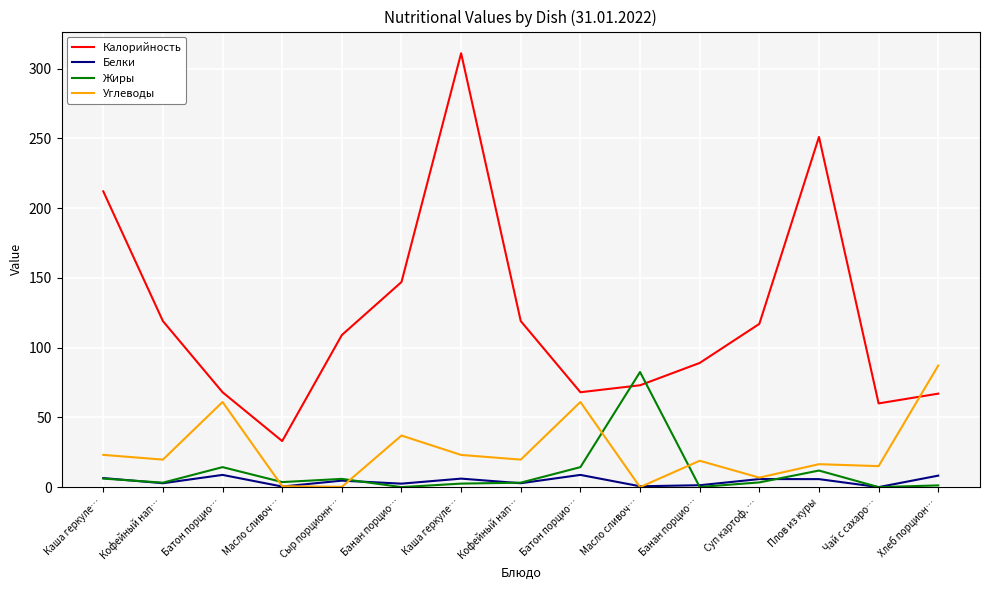

What is the difference between the maximum and minimum values in the Калорийность series?

278.0